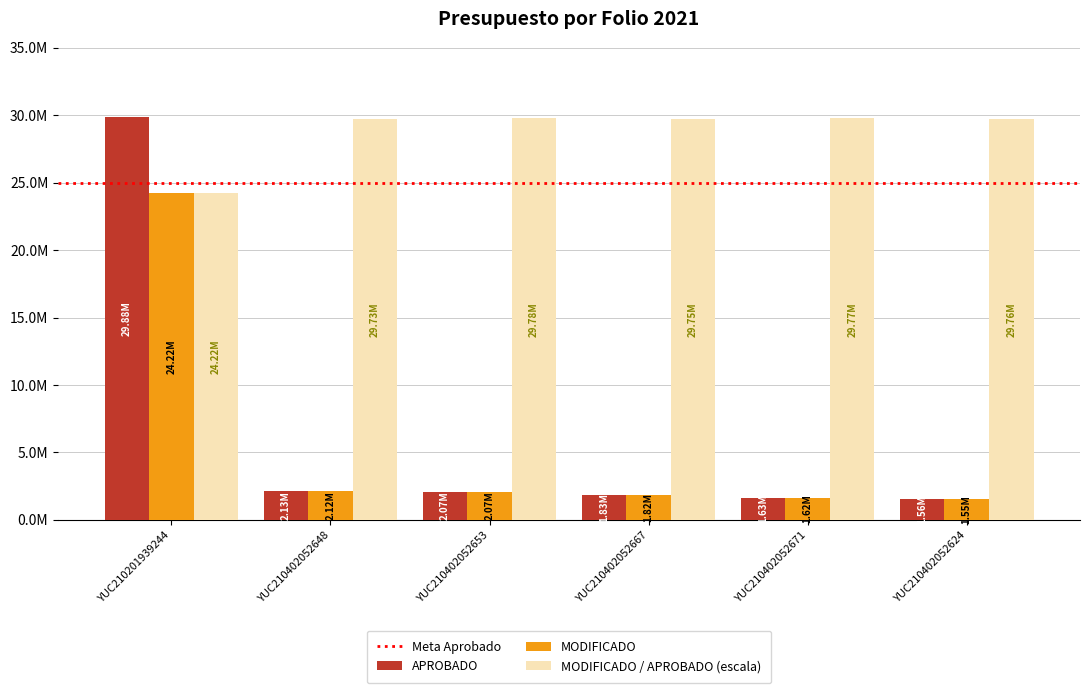

What is the total value across all series at YUC210402052671?

3255489.4